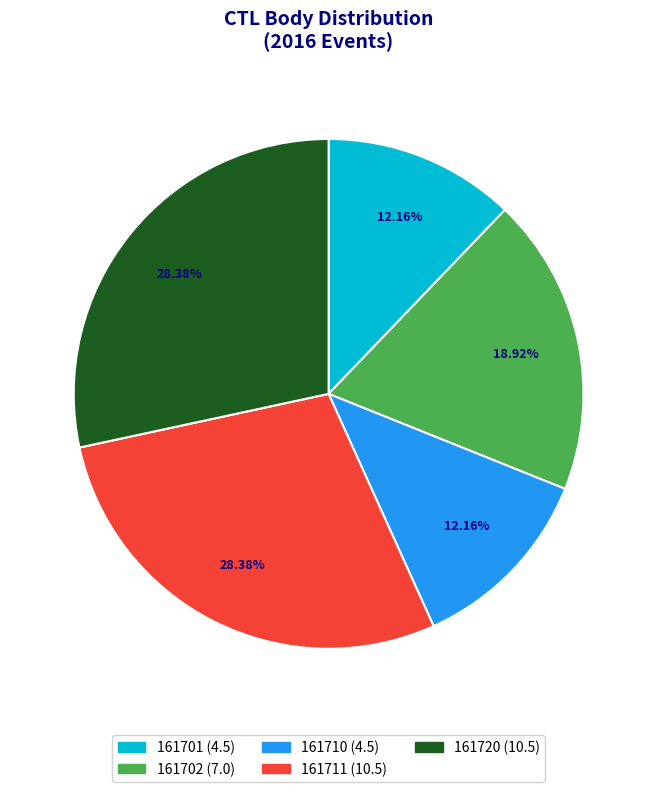

To the nearest percent, what is the difference between the 161720 and 161710 slice percentages?

16%